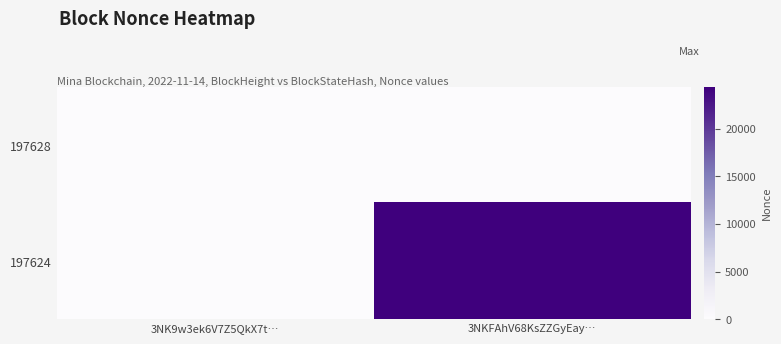

Which series has the largest range (max minus min)?

197624